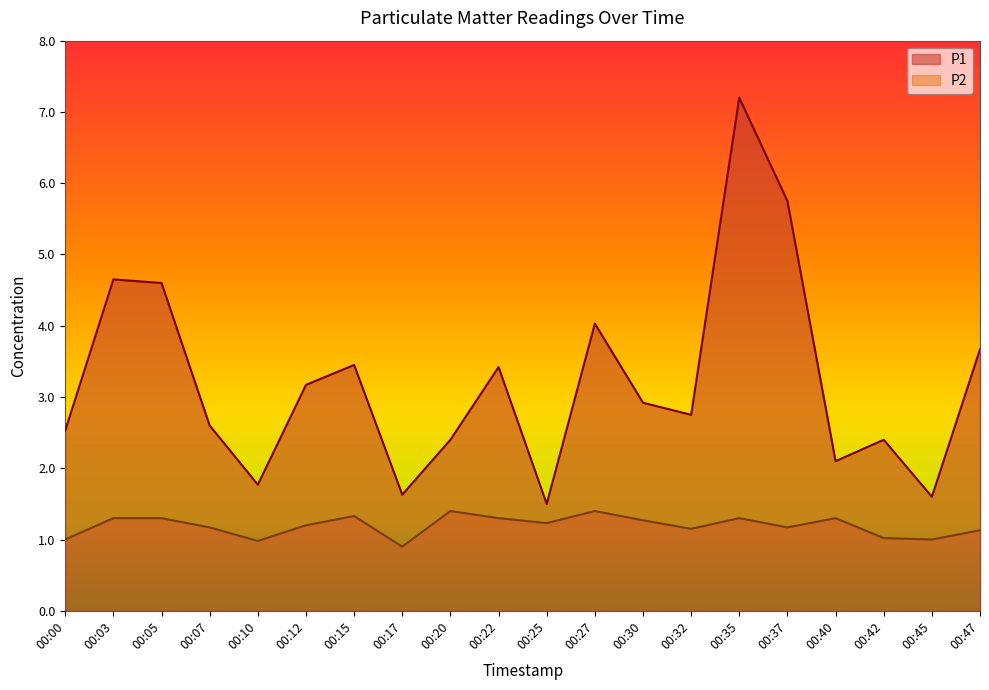

Reading left to right, what are all the values shown in this chart?

P1: 2.5	4.7	4.6	2.6	1.8	3.2	3.5	1.6	2.4	3.4	1.5	4.0	2.9	2.8	7.2	5.8	2.1	2.4	1.6	3.7
P2: 1.0	1.3	1.3	1.2	1.0	1.2	1.3	0.9	1.4	1.3	1.2	1.4	1.3	1.1	1.3	1.2	1.3	1.0	1.0	1.1